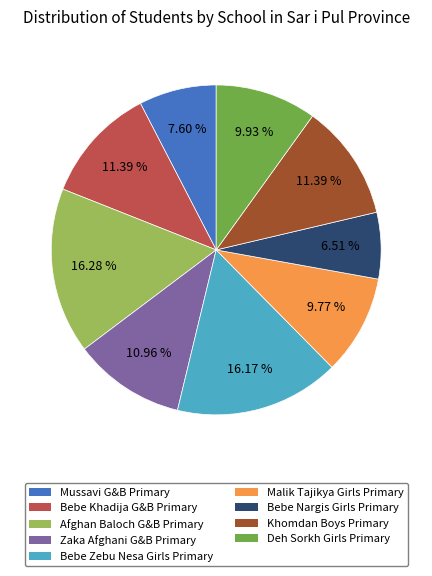

Which slice is the smallest?

Bebe Nargis Girls Primary